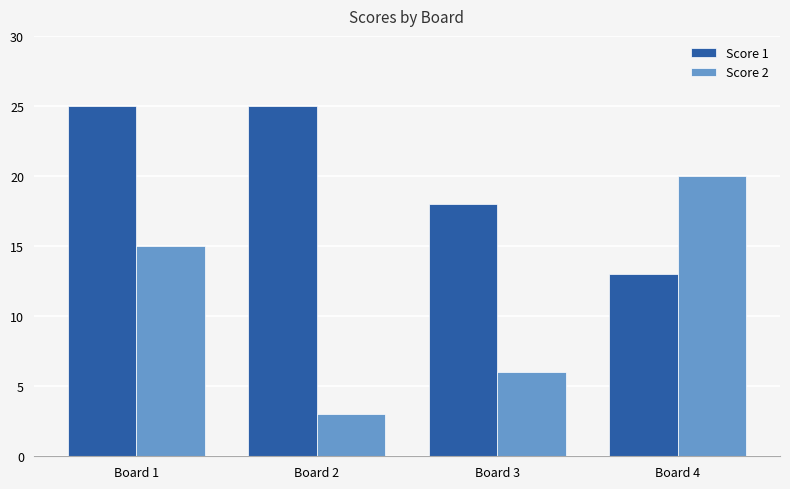

Reading left to right, list all the values displayed in this chart.

Score 1: 25	25	18	13
Score 2: 15	3	6	20